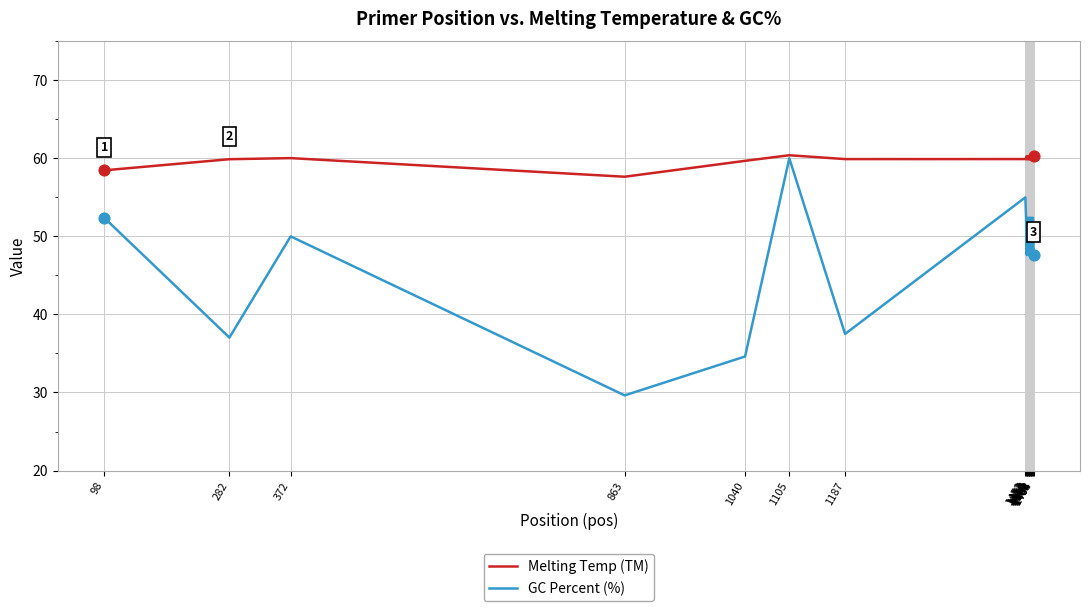

Which series has the largest total across all categories?

Melting Temp (TM)